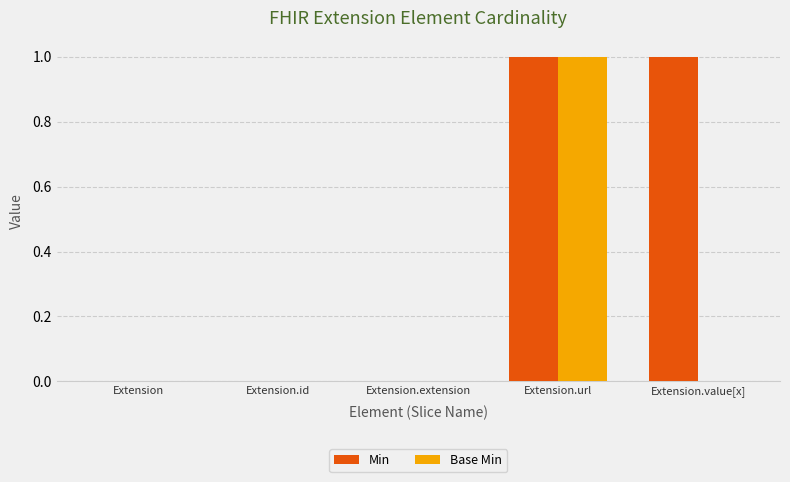

How many data points does each series have?

5